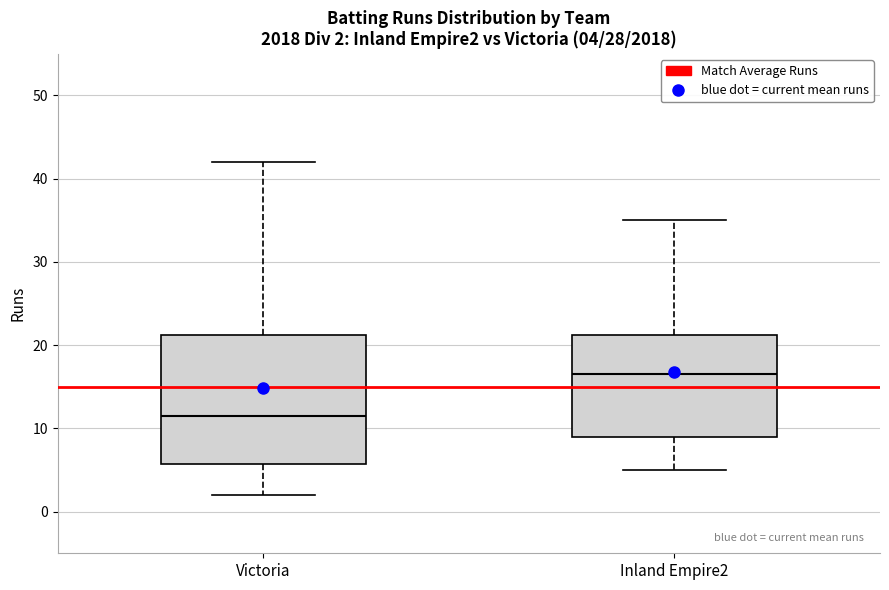

Which box has the highest median line?

Inland Empire2